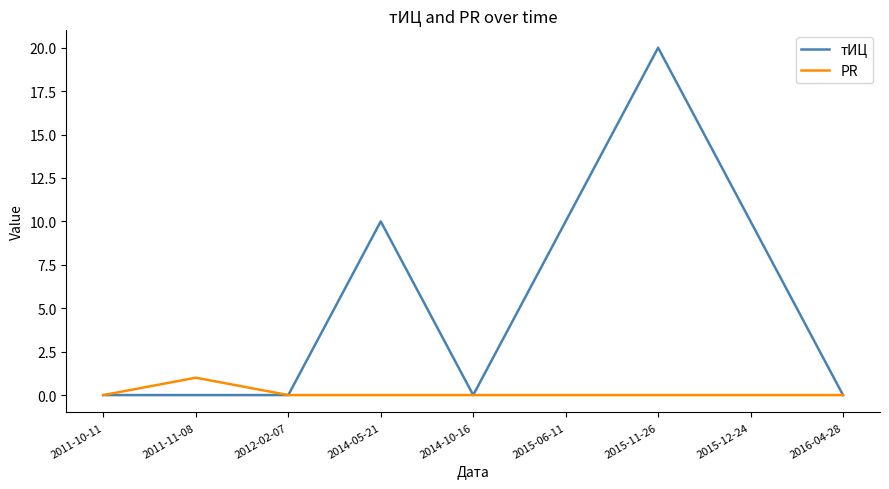

Which category has the highest value across all series?

2015-11-26